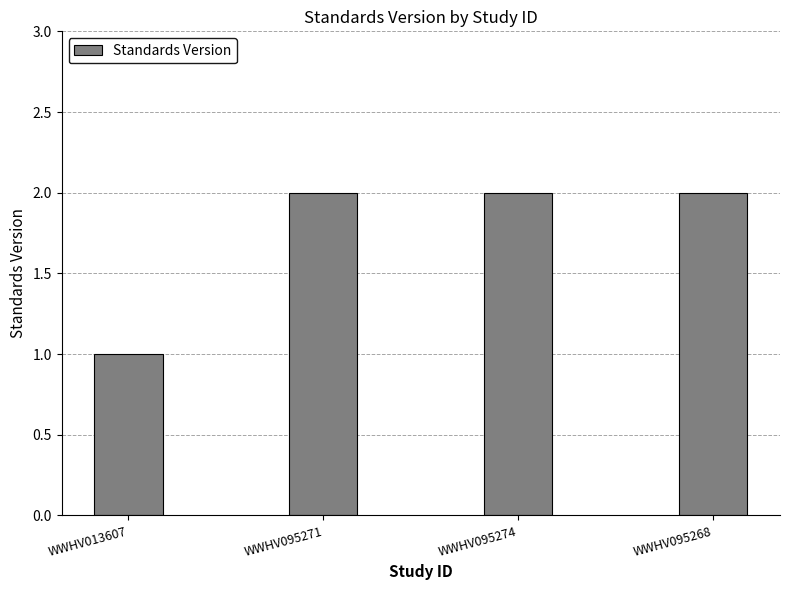

Count the number of categories in the chart.

4